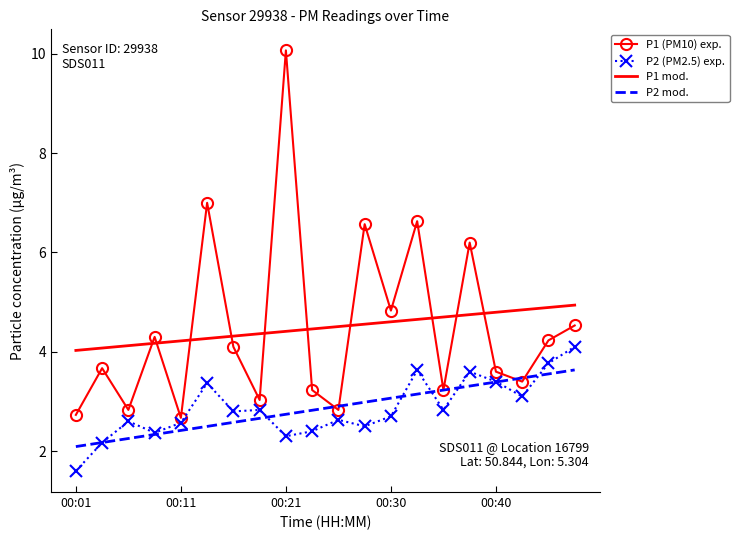

What is the minimum value shown in the chart?

1.6